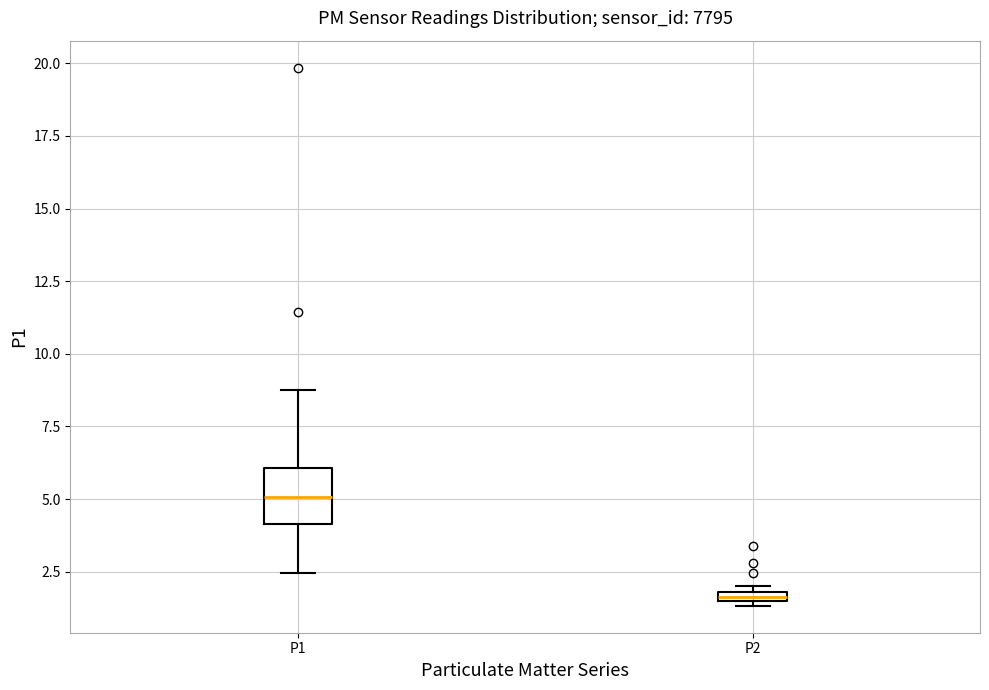

Which box is the tallest, from its lower edge to its upper edge?

P1